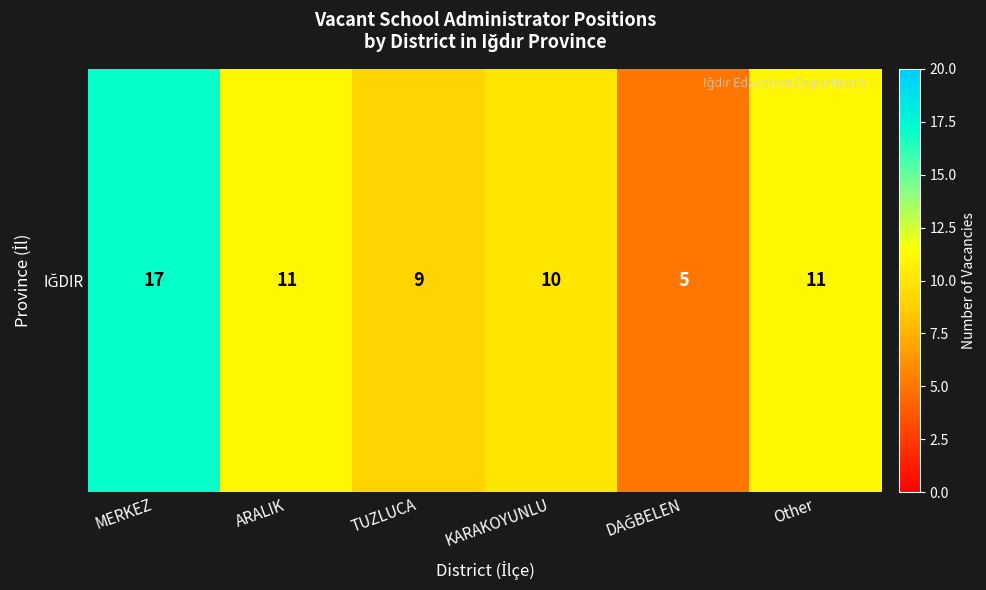

What is the average value?

10